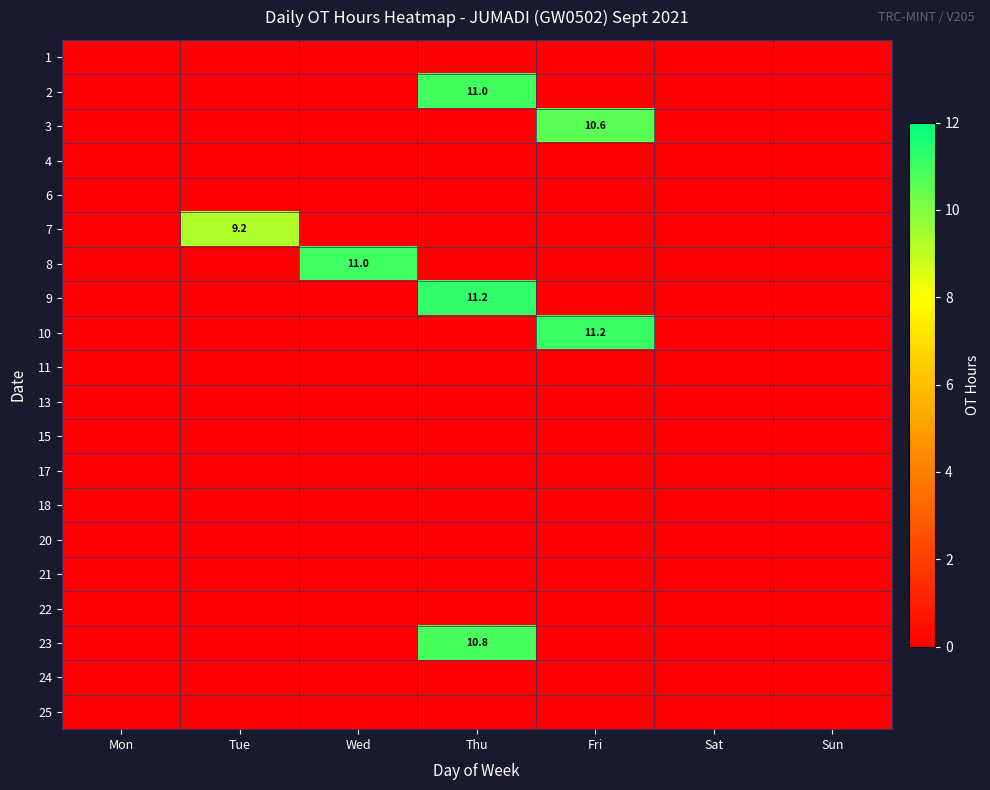

Is it true that 2 equals 14.7 at Thu?

False